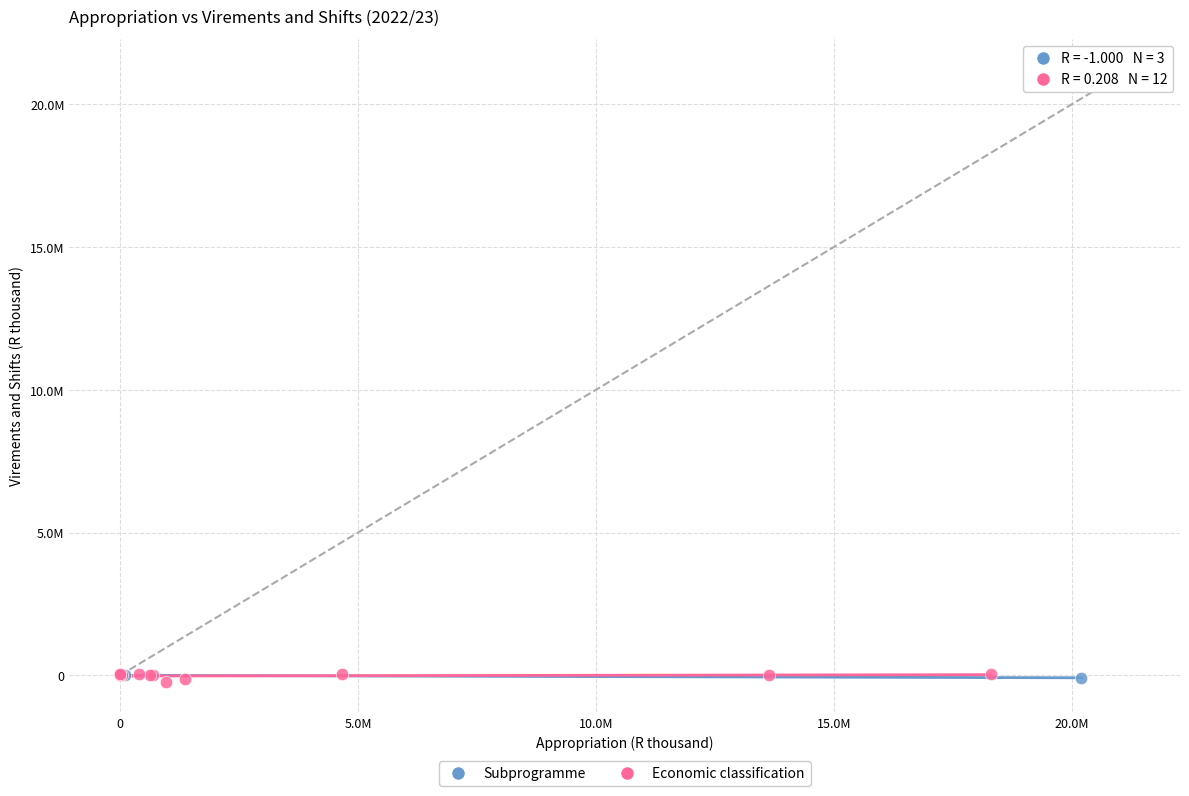

Which series has the largest Y range (max minus min)?

Economic classification